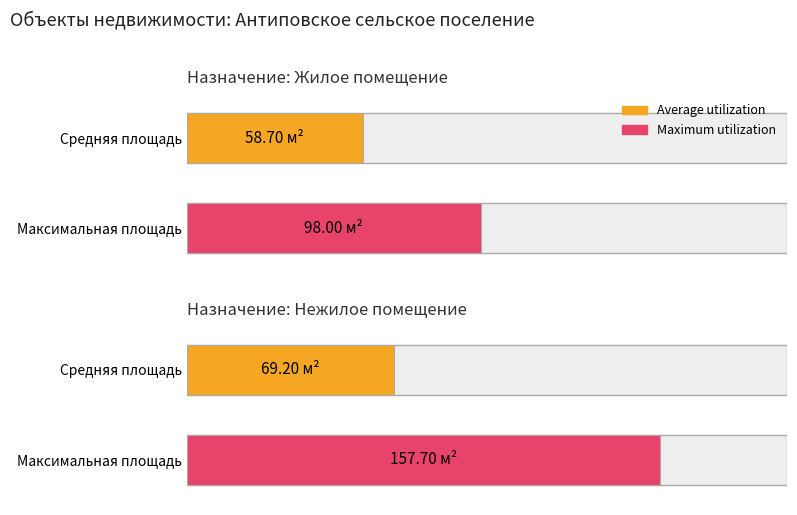

True or false: Maximum utilization has a value of 72.8 at 18.

False